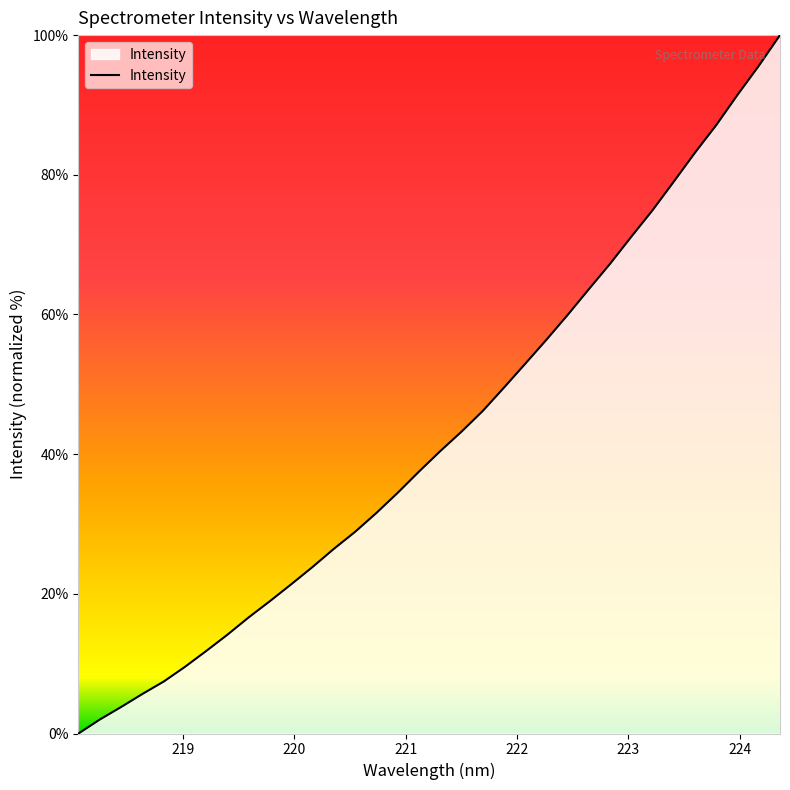

How many lines are shown in the chart?

1